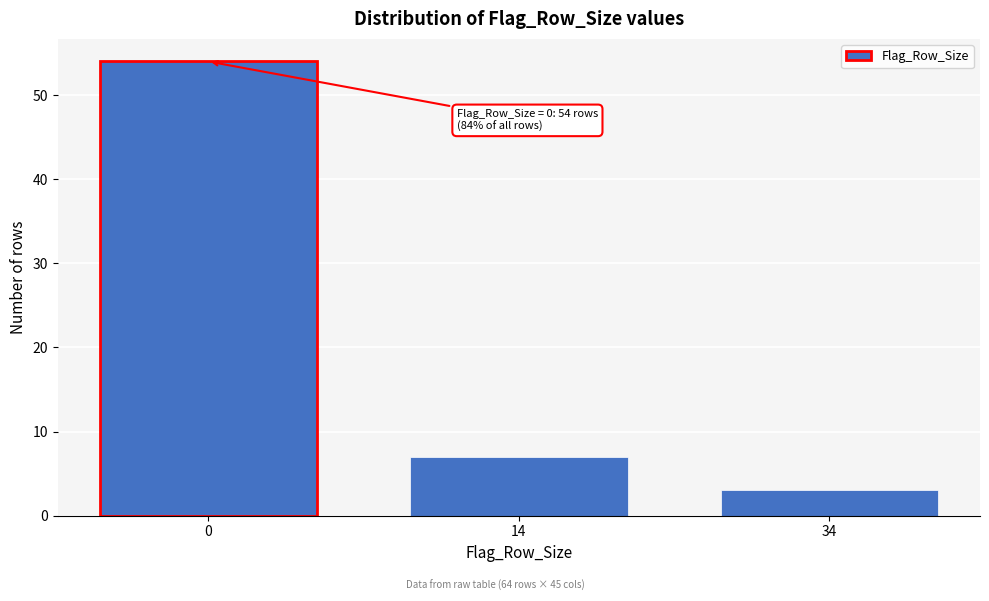

Reading left to right, list all the values displayed in this chart.

0=54	14=7	34=3